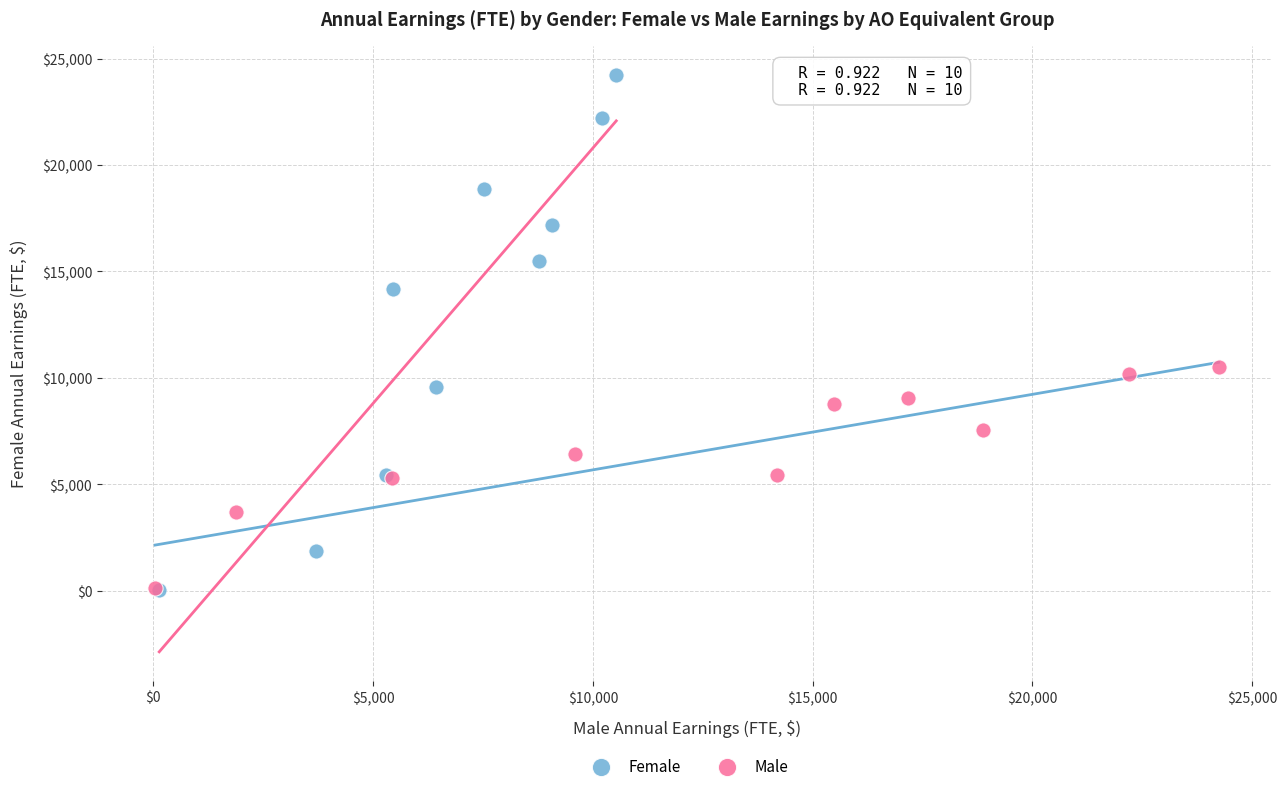

Which series has the widest spread of Y values?

Female